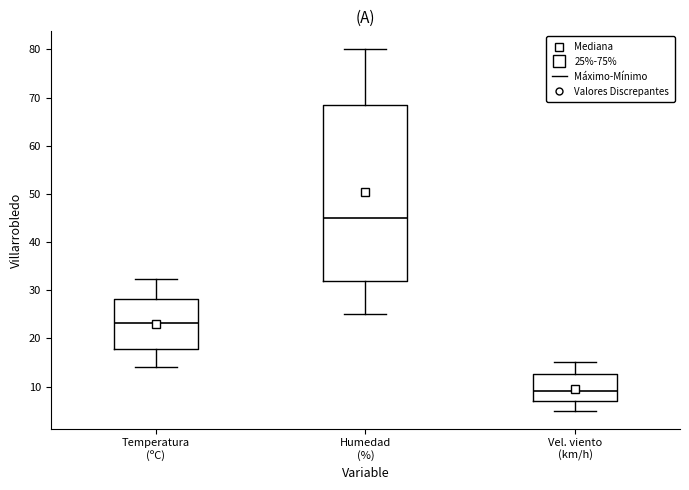

Which box's median line is the lowest?

Vel. viento (km/h)